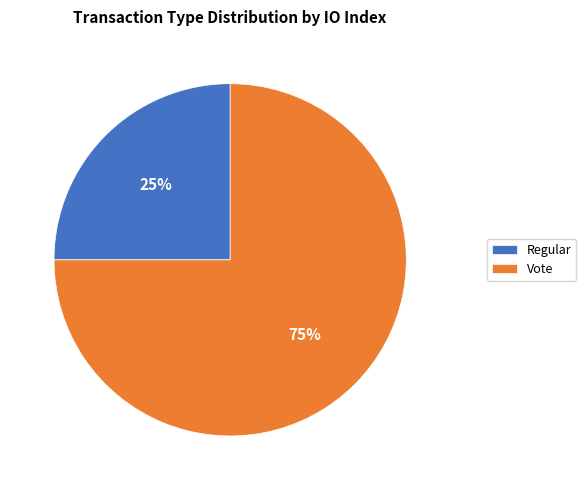

Which slice represents more than half of the pie?

Vote